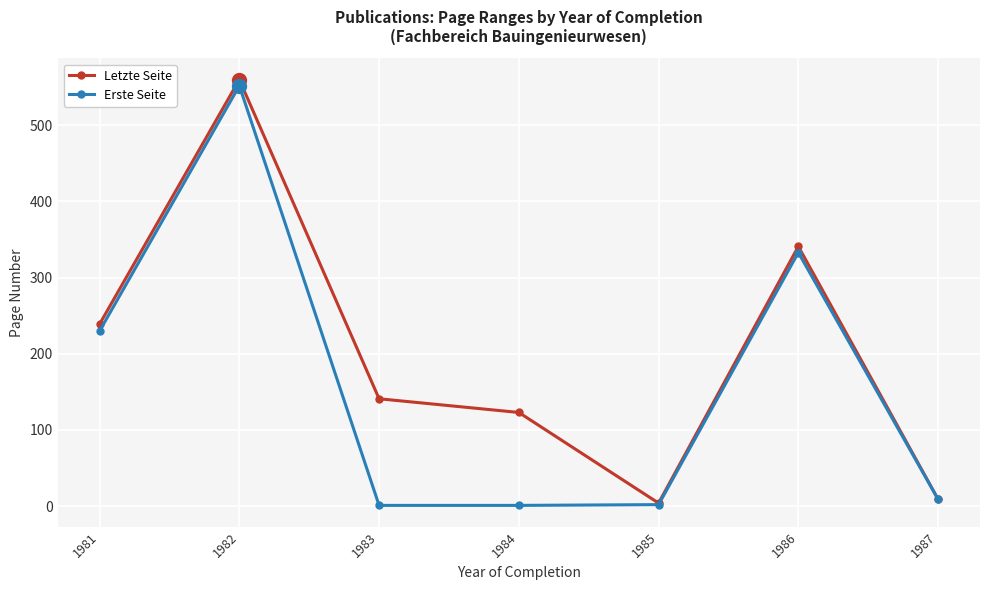

Where is Erste Seite nearest to the value 276?

1981